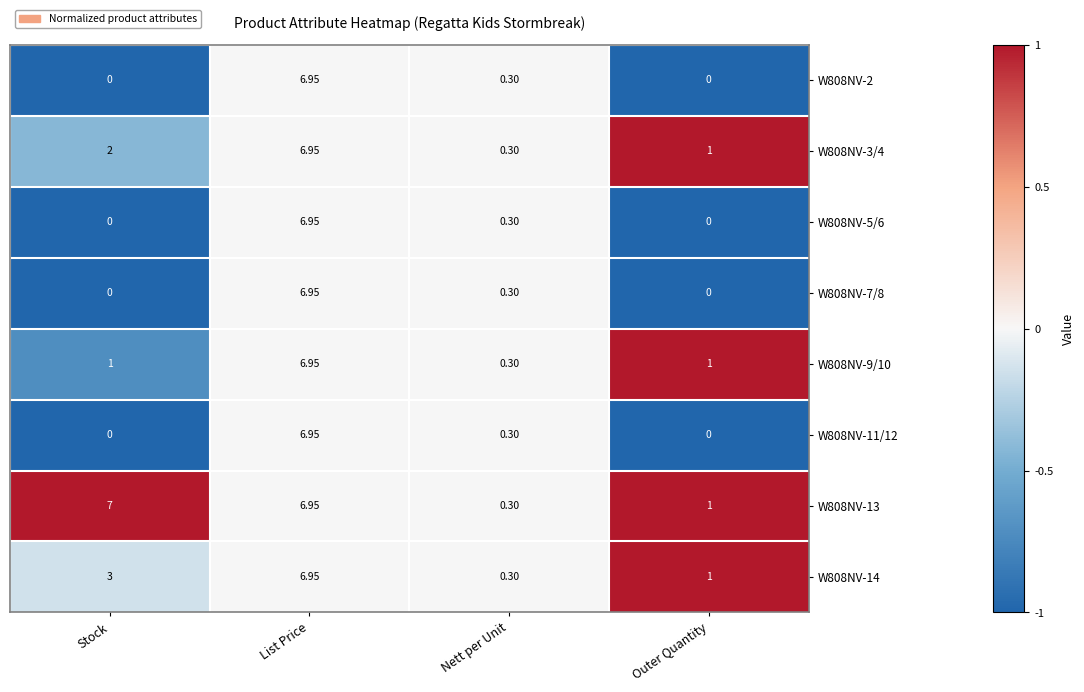

Which category has the lowest value in the W808NV-9/10 series?

Nett per Unit